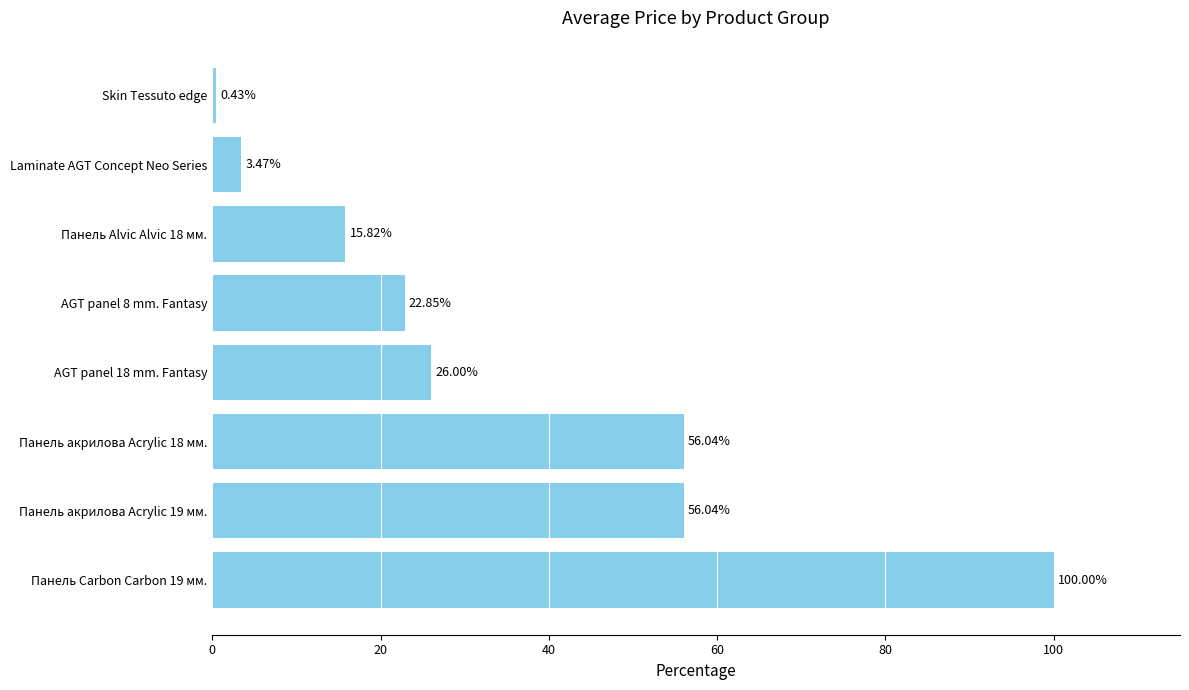

Which label corresponds to the smallest value in the chart?

Skin Tessuto edge